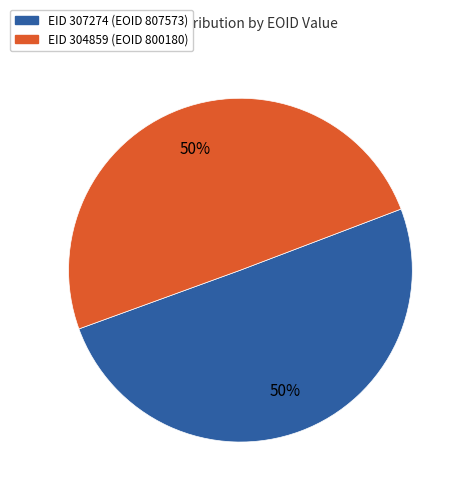

To the nearest percent, what is the average slice percentage?

50%